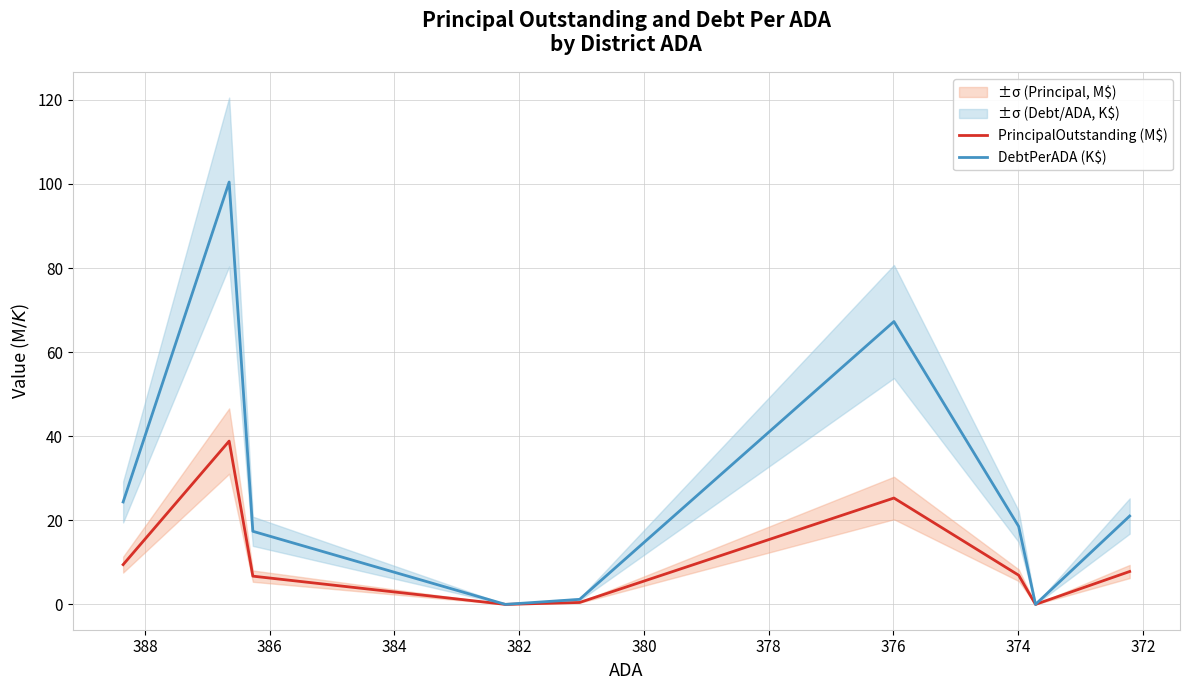

How many interior local valleys does the DebtPerADA (K$) series have?

2